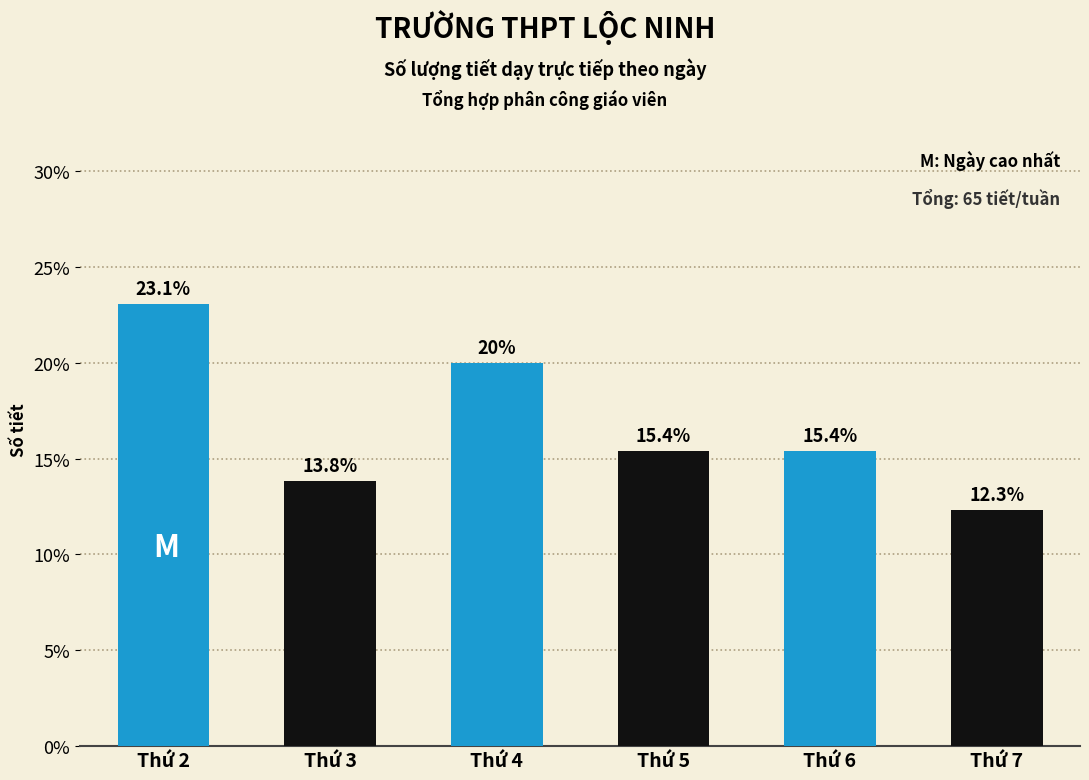

Reading left to right, transcribe all the data shown in this chart.

23.1	13.8	20.0	15.4	15.4	12.3